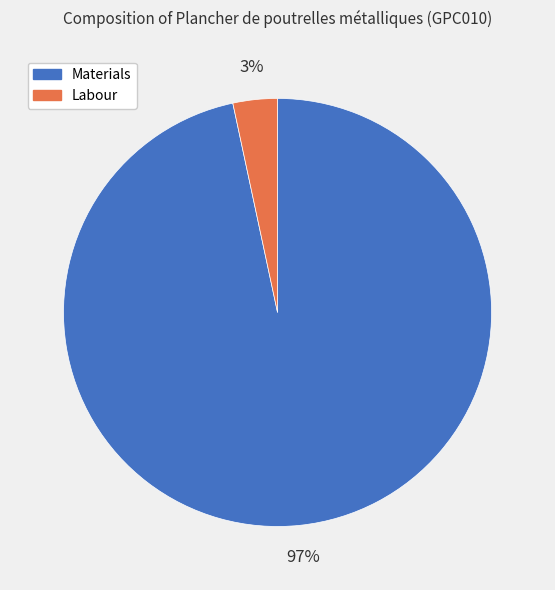

Is it true that Labour is 9% of the pie?

False